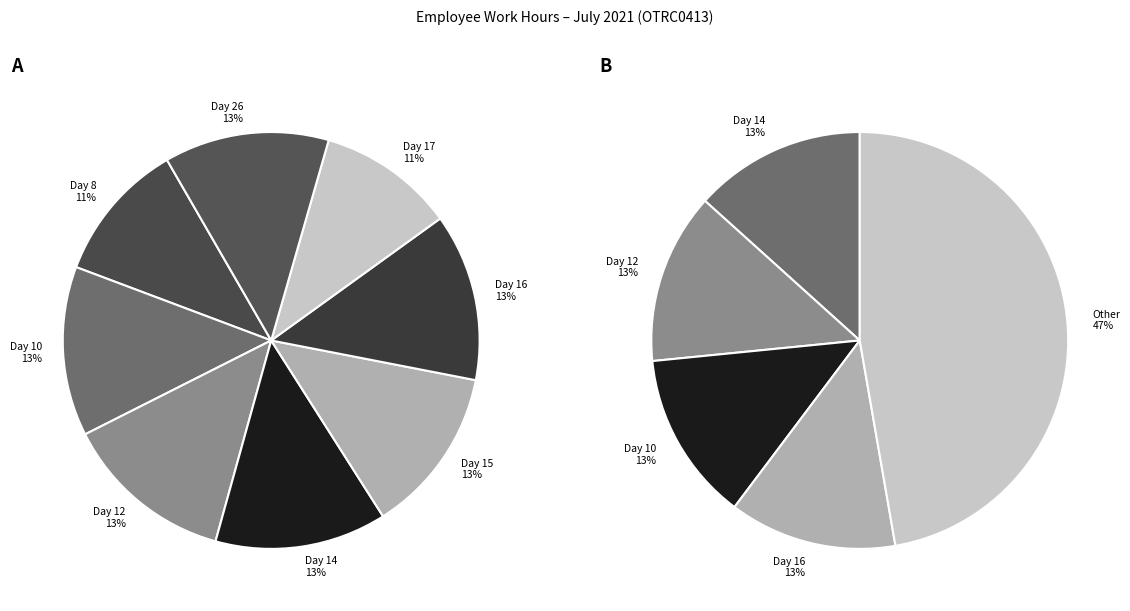

True or false: Day 12 accounts for 13% of the total.

True